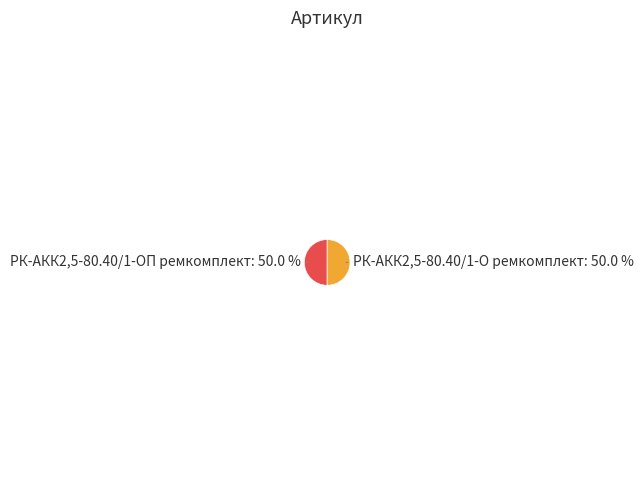

How many slices are in this pie chart?

2